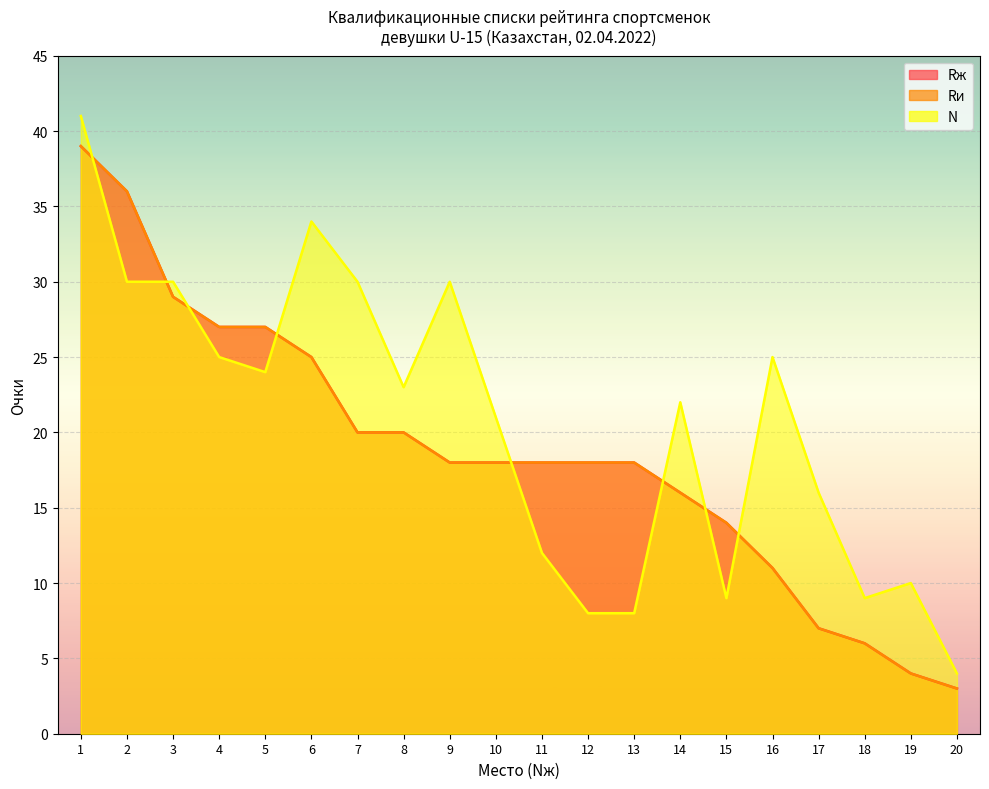

How many data points in N are above 23?

9